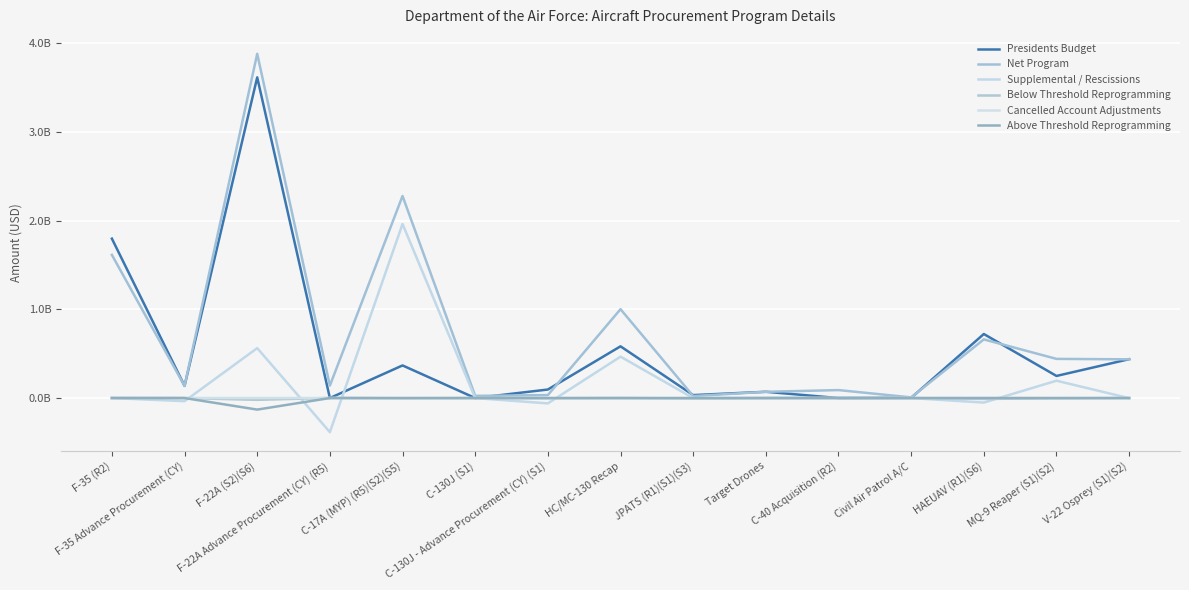

True or false: Cancelled Account Adjustments and Presidents Budget cross at least once.

False